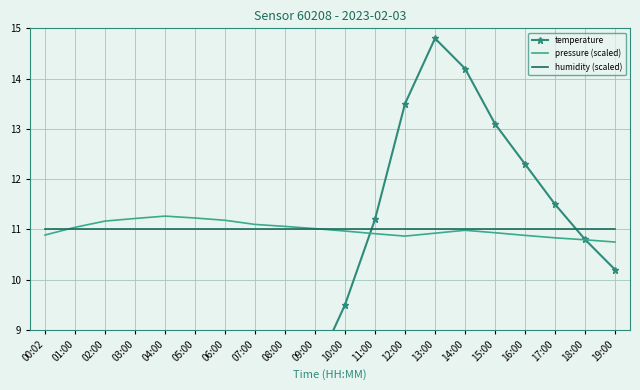

Which label corresponds to the largest value in the chart?

13:00